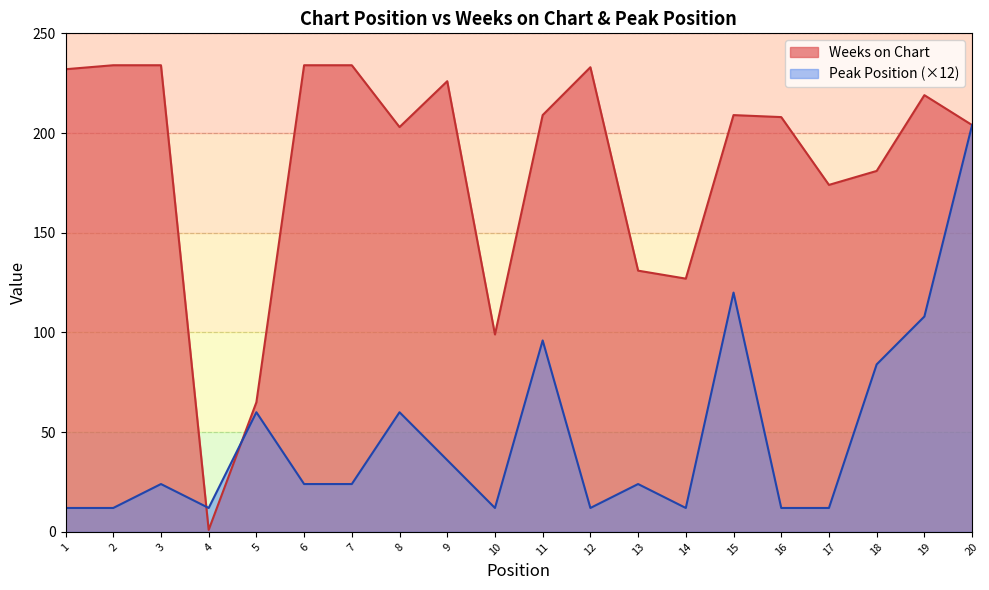

At which label does Weeks on Chart first exceed 209?

1